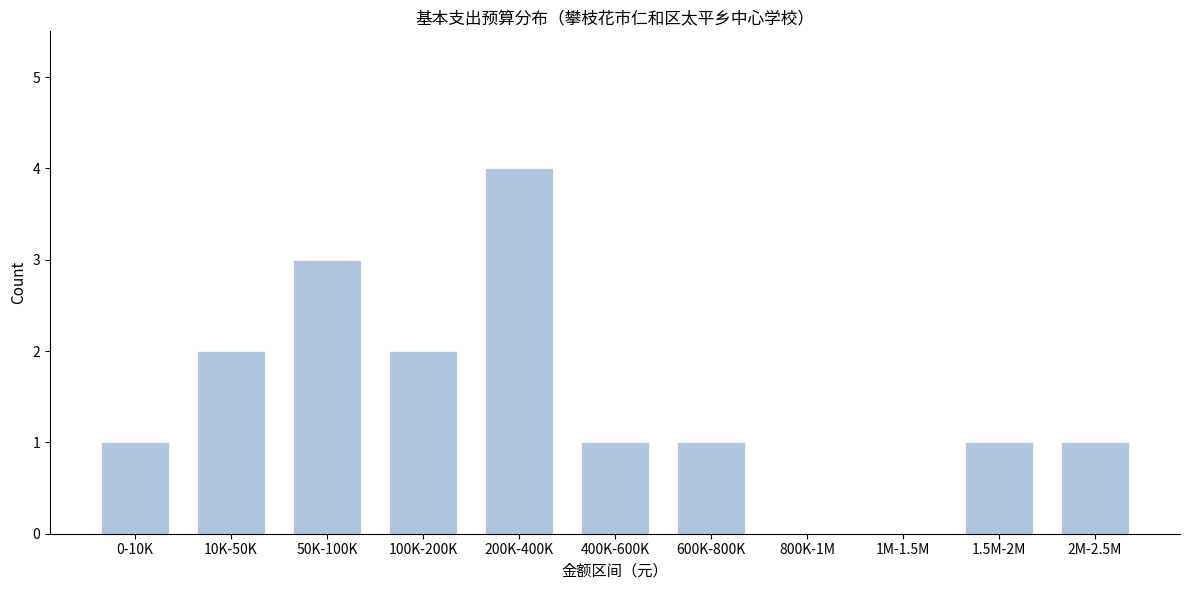

Reading left to right, transcribe all the data shown in this chart.

0-10K=1	10K-50K=2	50K-100K=3	100K-200K=2	200K-400K=4	400K-600K=1	600K-800K=1	800K-1M=0	1M-1.5M=0	1.5M-2M=1	2M-2.5M=1